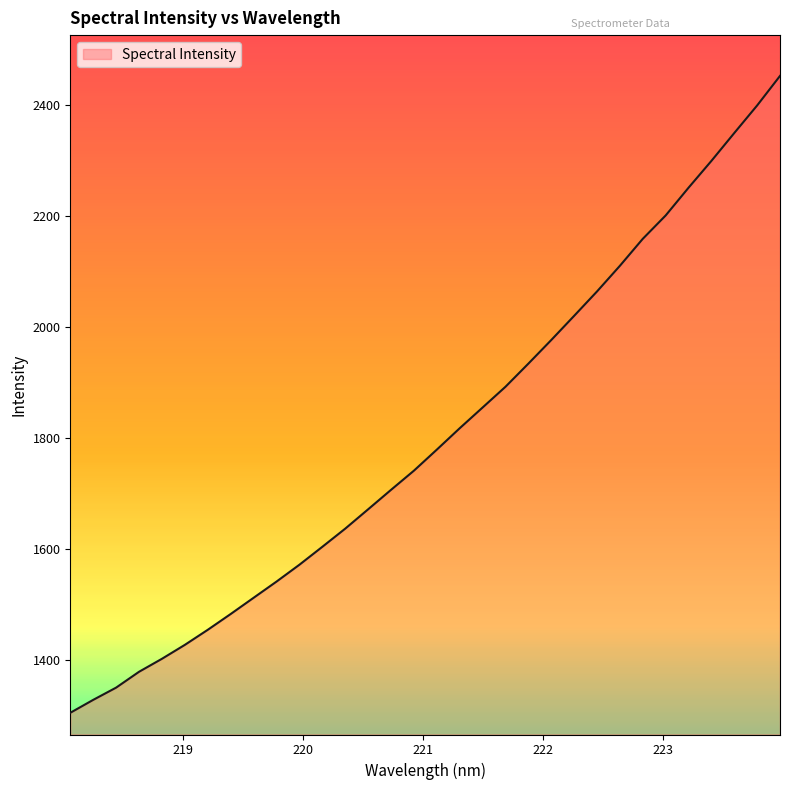

What is the minimum value shown in the chart?

1304.1